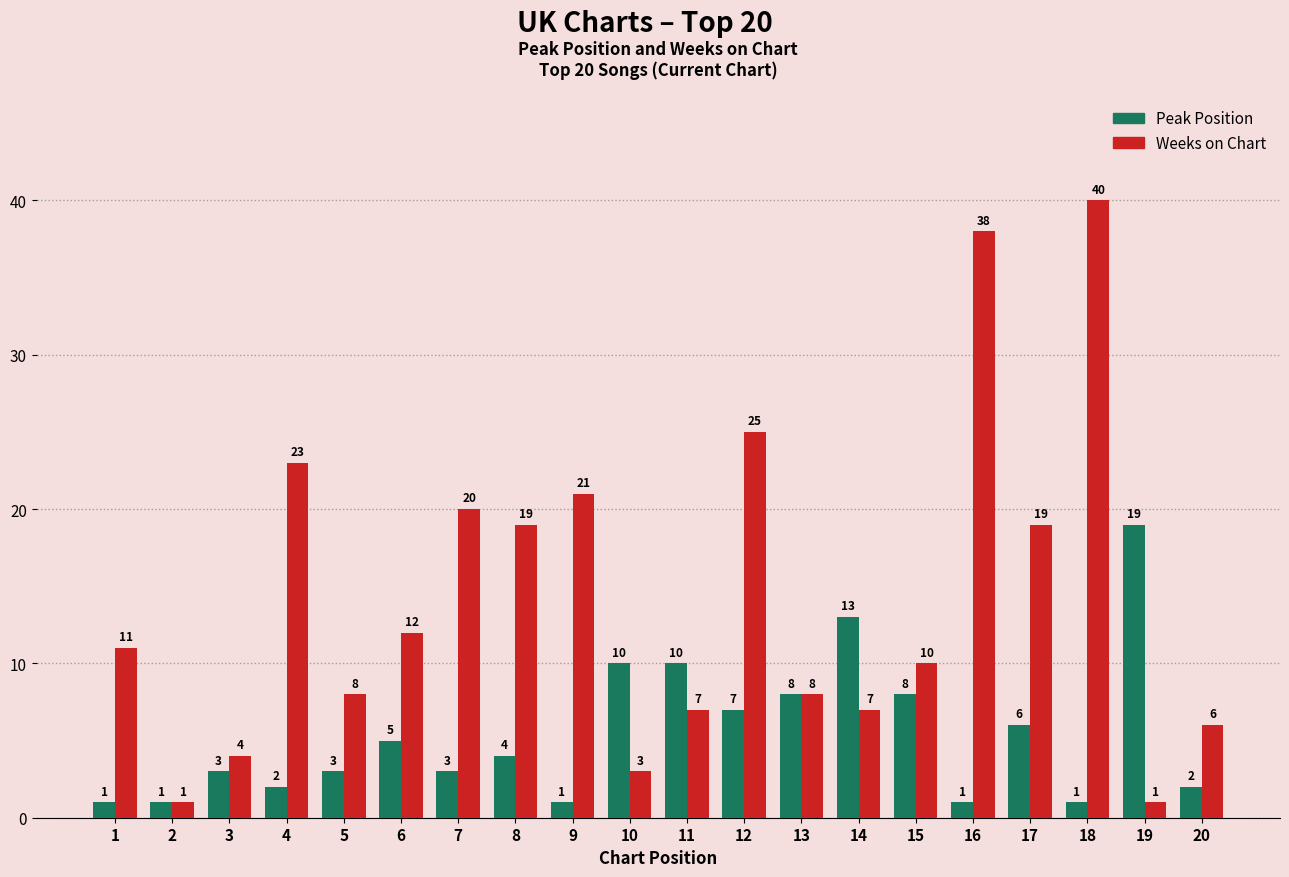

At which label is Weeks on Chart closest to 20?

7